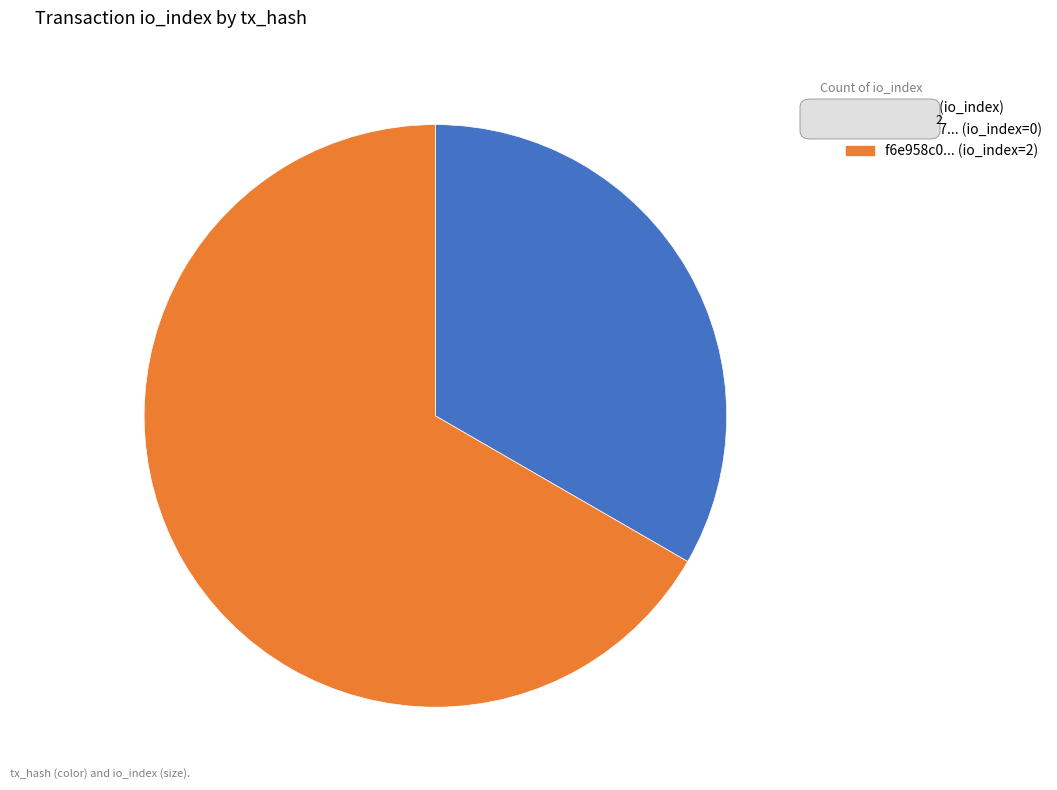

Does any single category account for the majority?

Yes